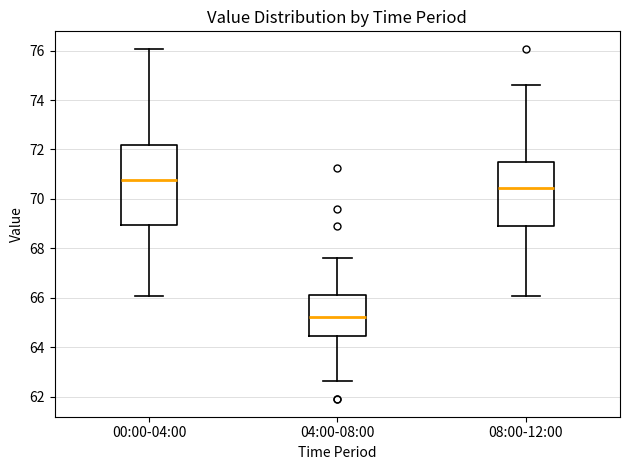

Reading left to right, read every box against the y-axis: the position of its median line, the range the box covers, and the ends of its whiskers. The values are not printed on the chart, so give them approximately, as read against the axis.

00:00-04:00: median 70.8, box 69.0 to 72.2, whiskers 66.0 to 76.0
04:00-08:00: median 65.2, box 64.4 to 66.2, whiskers 62.6 to 67.6
08:00-12:00: median 70.4, box 69.0 to 71.6, whiskers 66.0 to 74.6